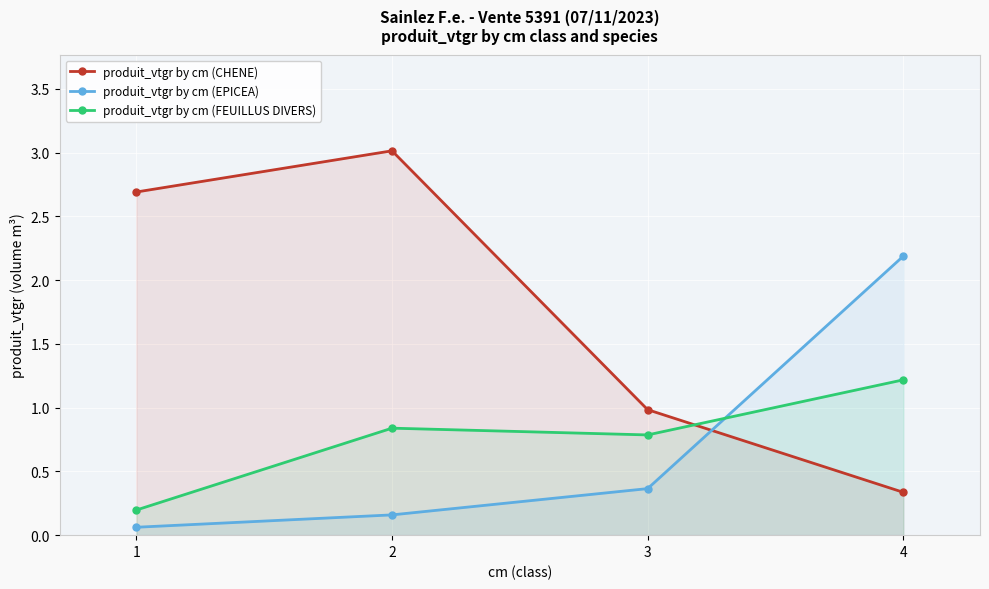

At which category is the sum across all series the highest?

2